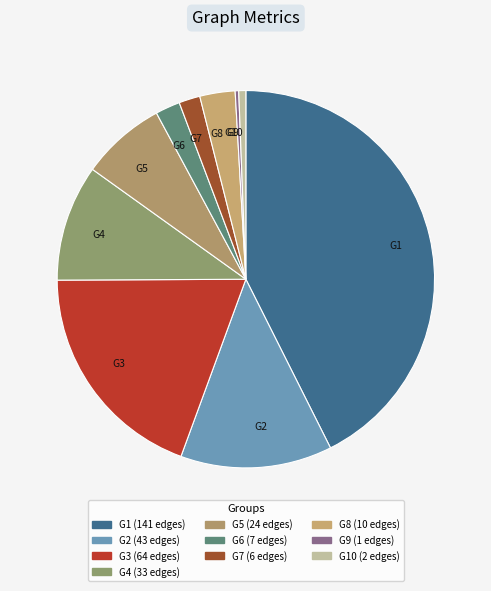

The G5 slice represents 7% of the pie. True or false?

True